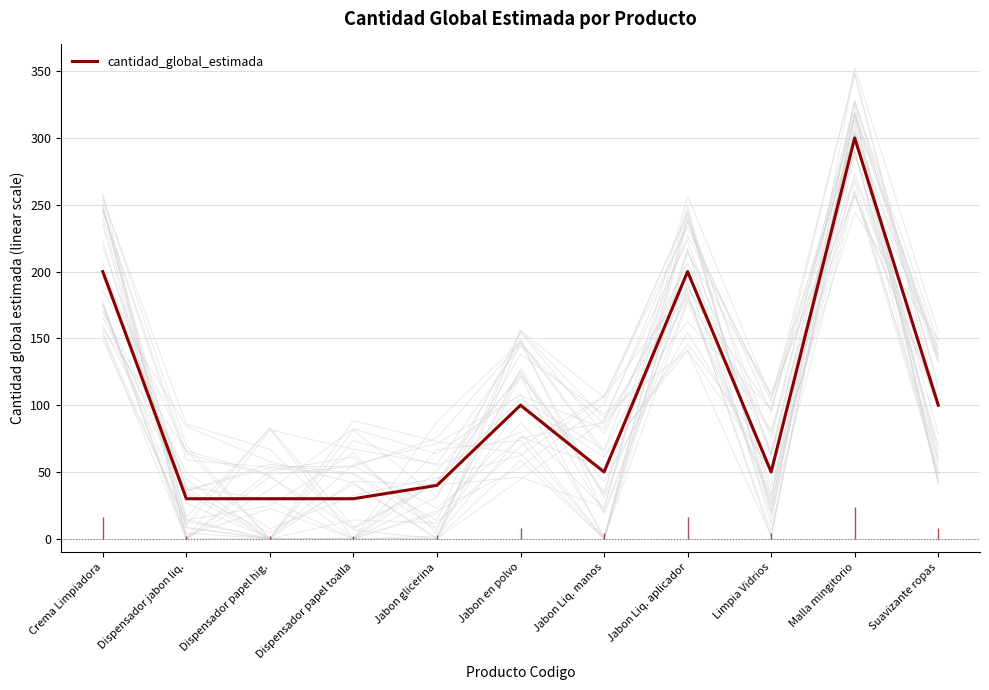

Read the value at Limpia Vidrios, to the nearest 50.

50